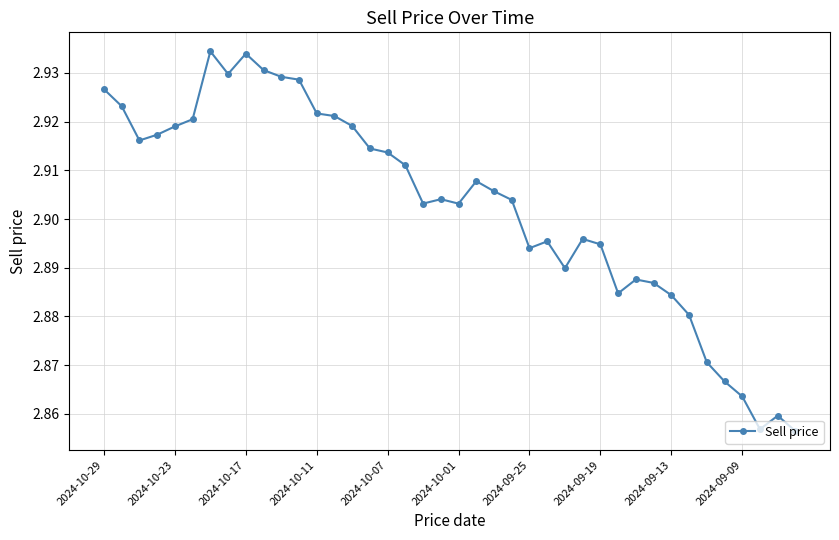

What is the sum of all values?

116.1